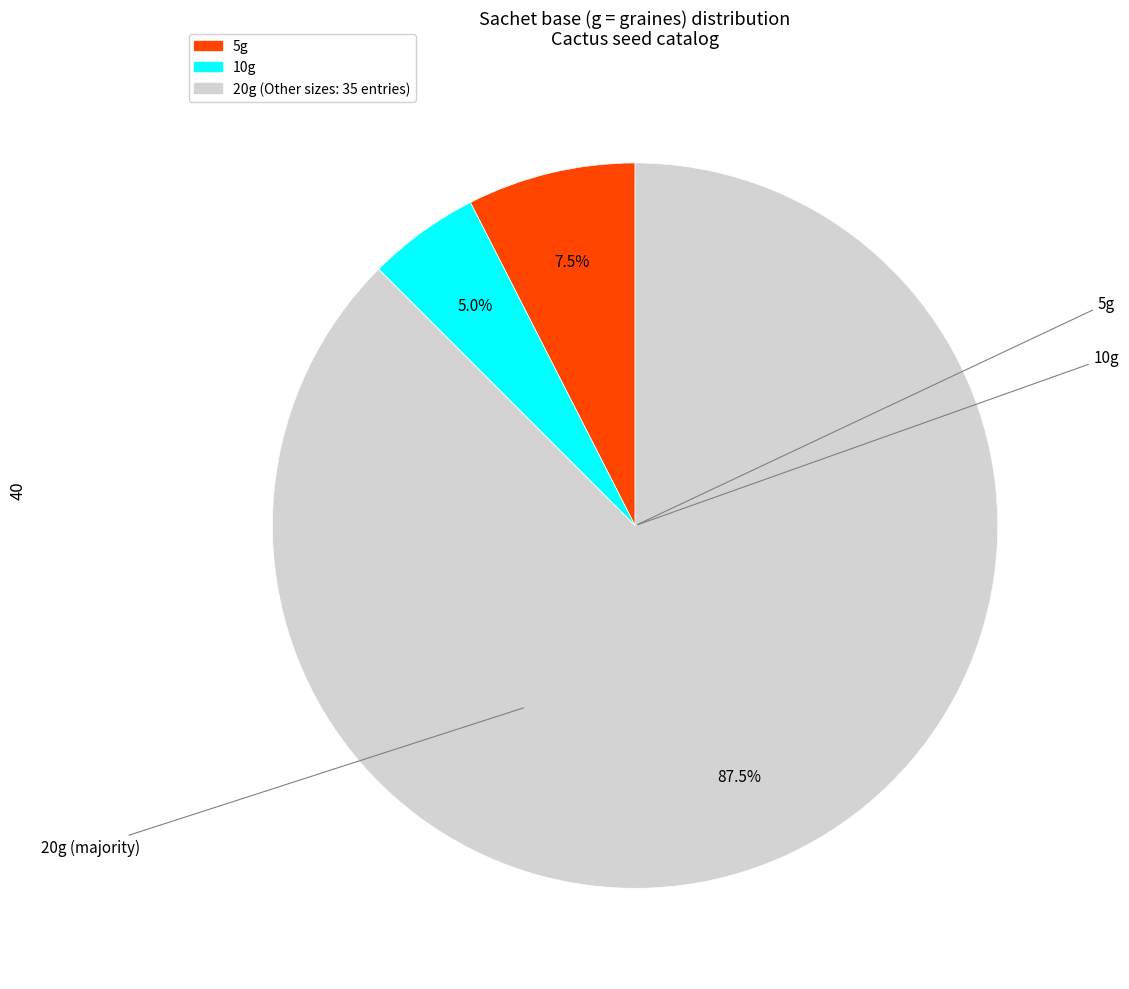

Does 5g represent more than half of the total?

No